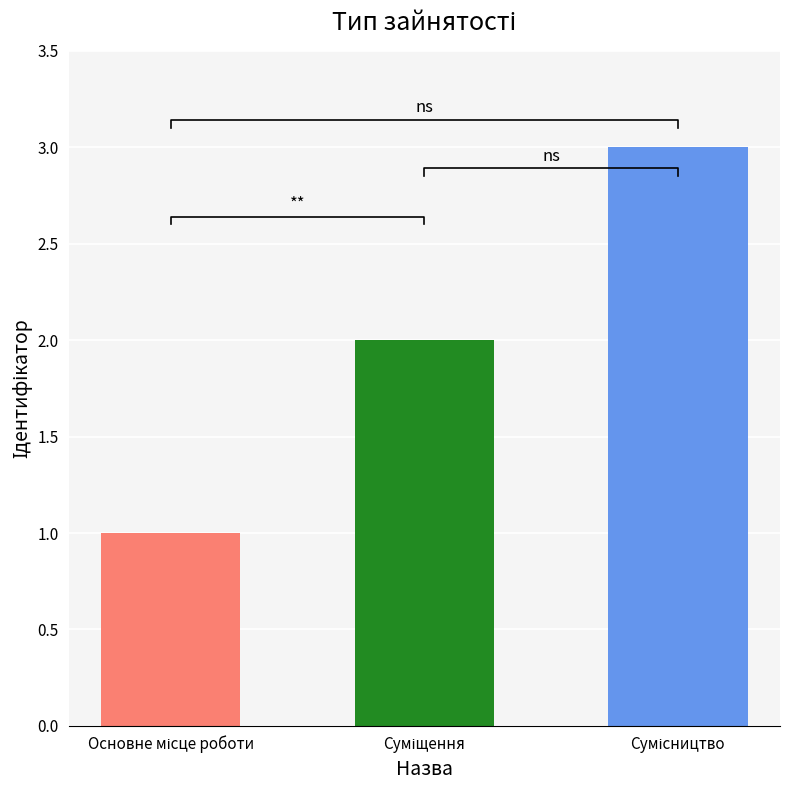

List the labels in order of value, largest first.

Сумісництво, Суміщення, Основне місце роботи